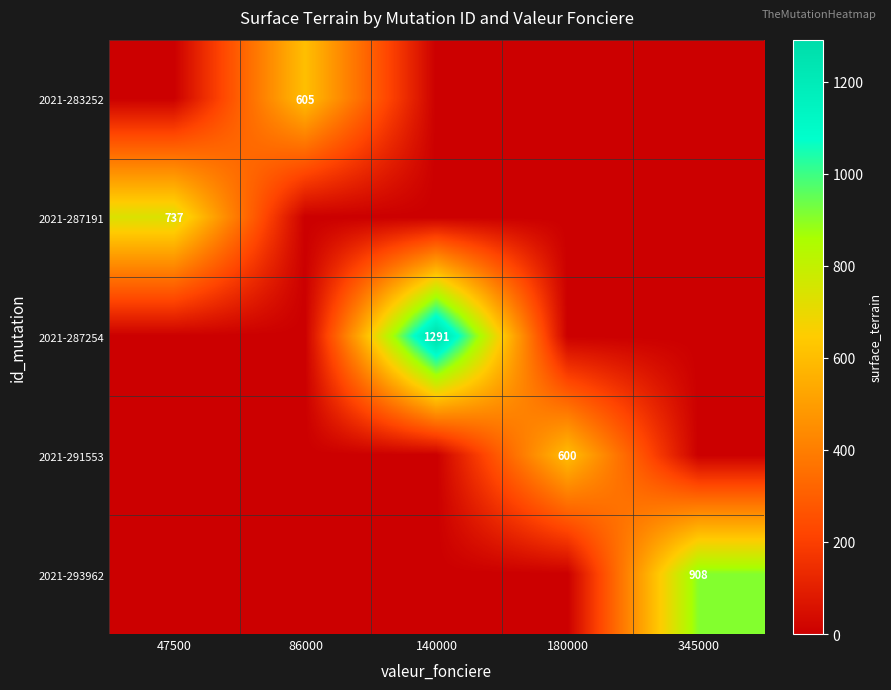

The value of 2021-283252 at 86000 is 605. True or false?

True